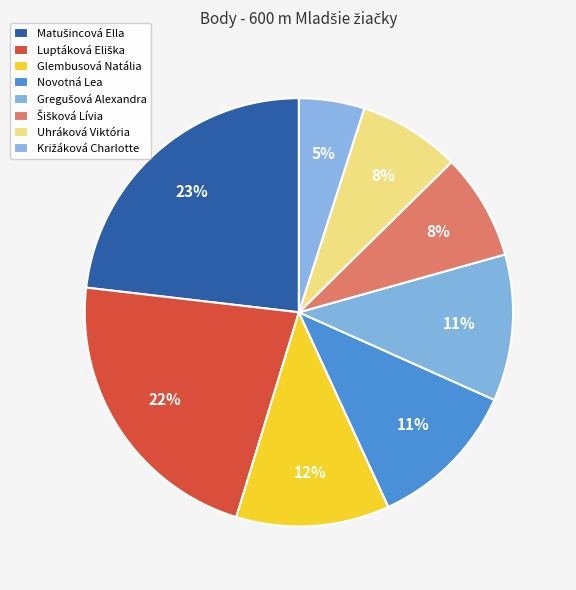

To the nearest percent, what percentage of the pie is Novotná Lea?

11%